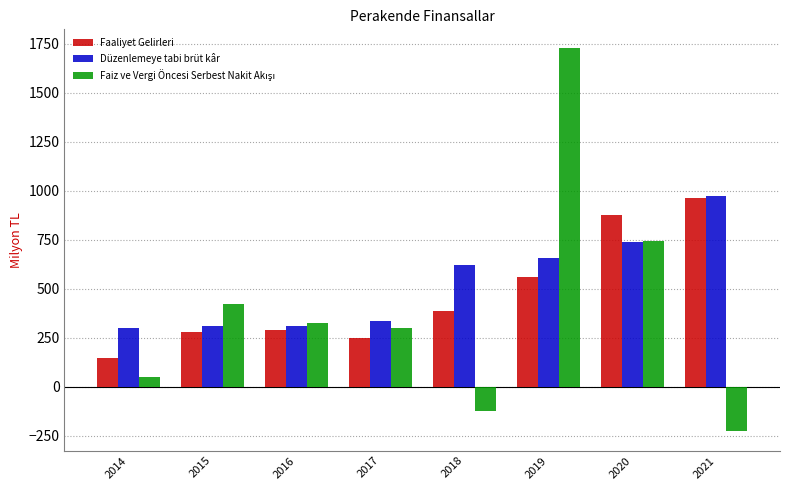

How many series are shown in this chart?

3